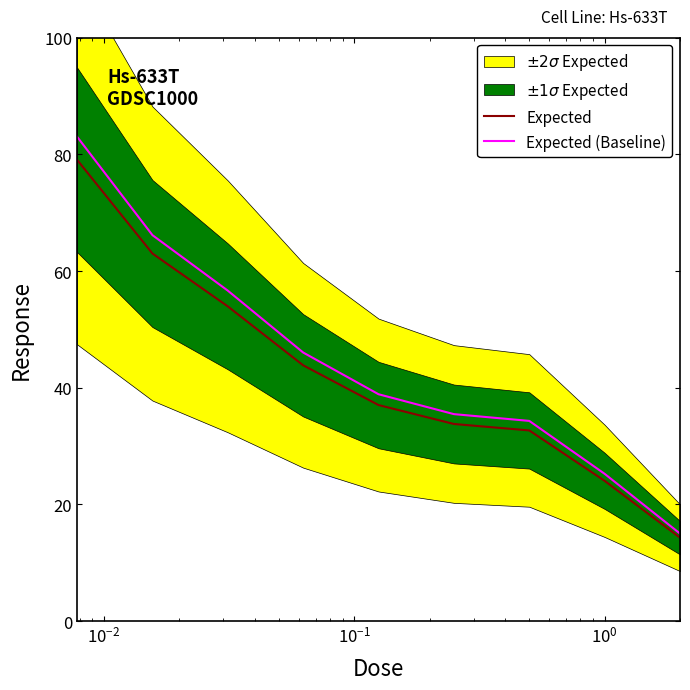

True or false: Expected (Baseline) and Expected intersect in this chart.

False